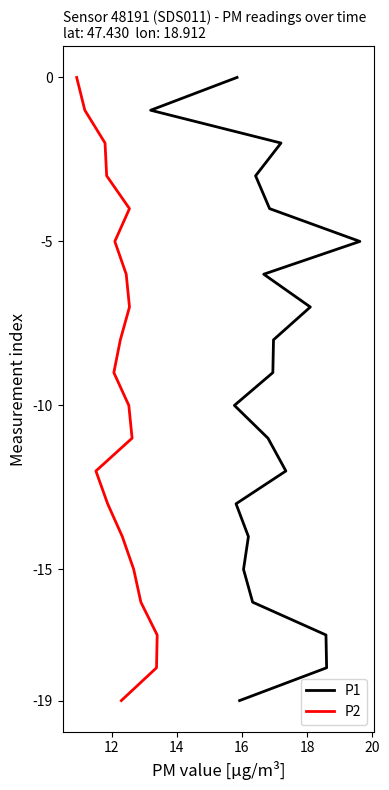

True or false: P1 and P2 cross at least once.

False